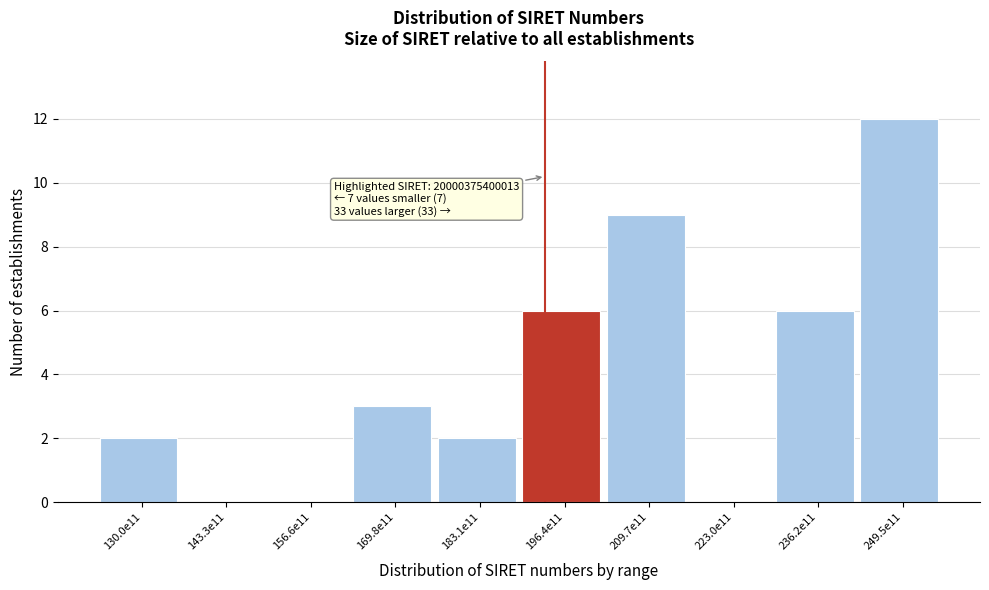

Reading left to right, extract all data points from this chart.

130.0e11=2	143.3e11=0	156.6e11=0	169.8e11=3	183.1e11=2	196.4e11=6	209.7e11=9	223.0e11=0	236.2e11=6	249.5e11=12